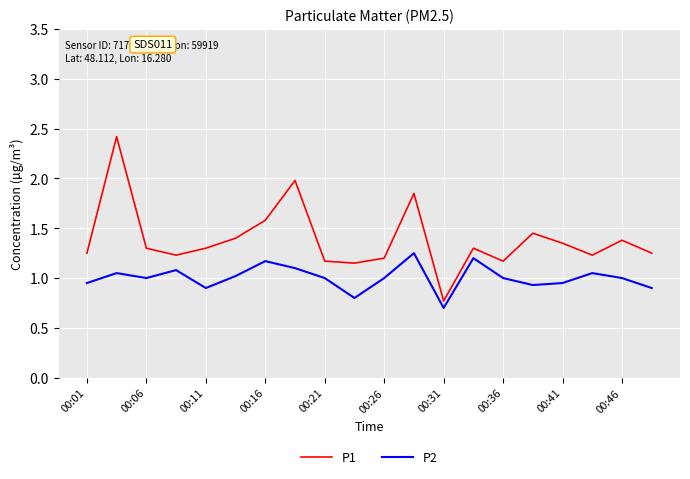

Rank the series by their average value, from lowest to highest.

P2, P1